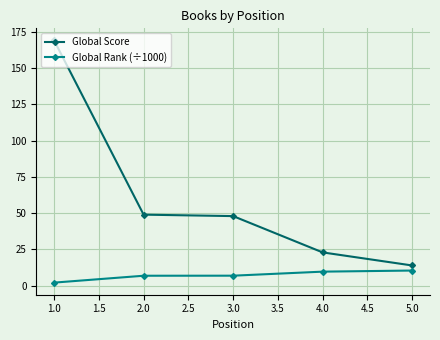

At which category is the sum across all series the highest?

1.0